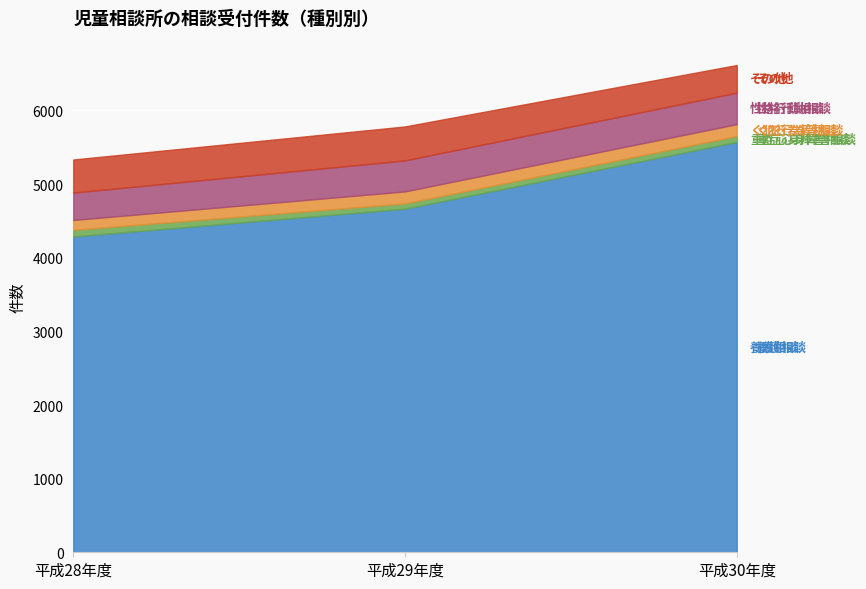

Which category has the highest value across all series?

平成30年度